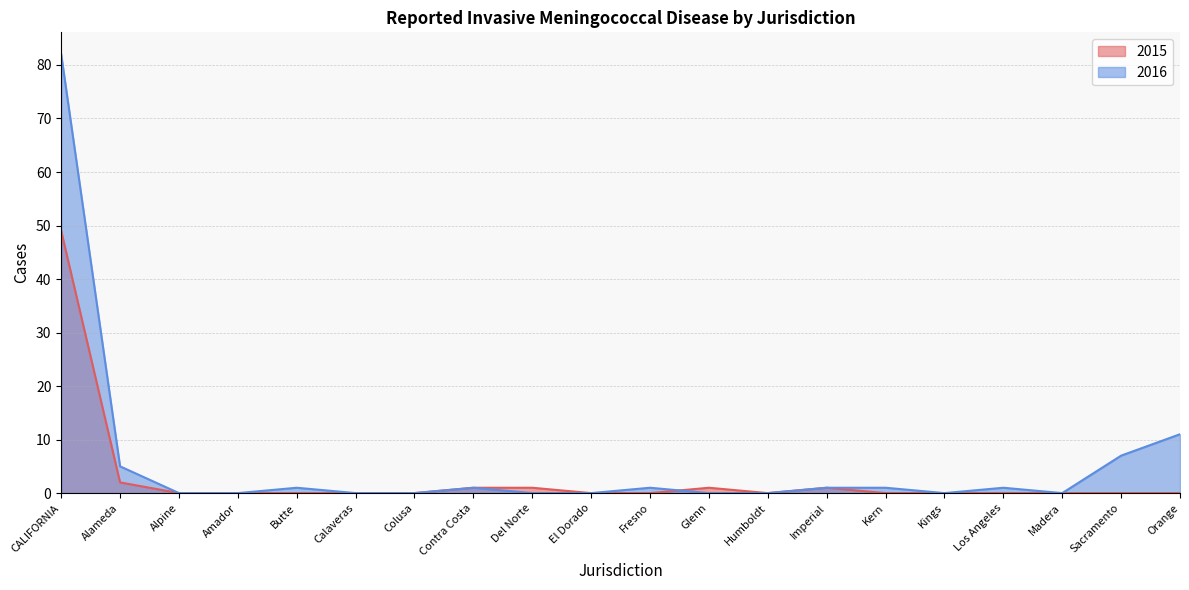

Where is 2016 nearest to the value 41?

Orange